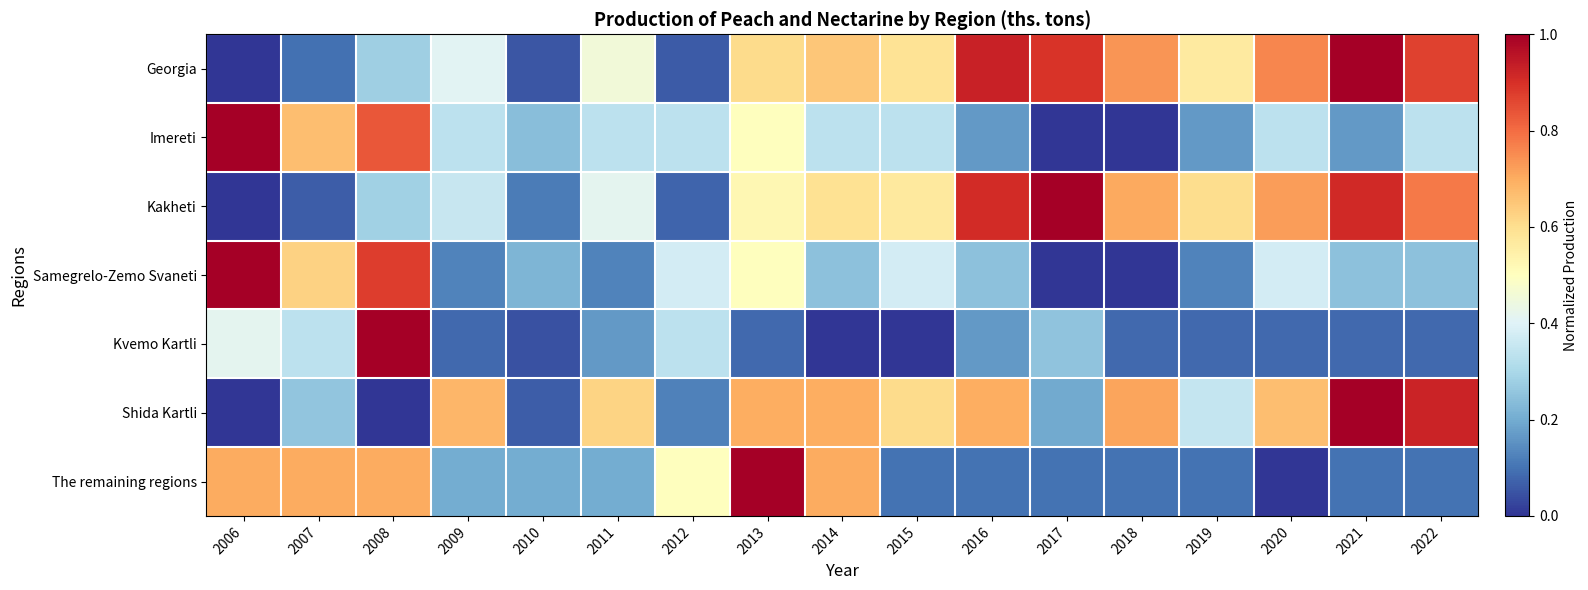

Count the number of categories in the chart.

17